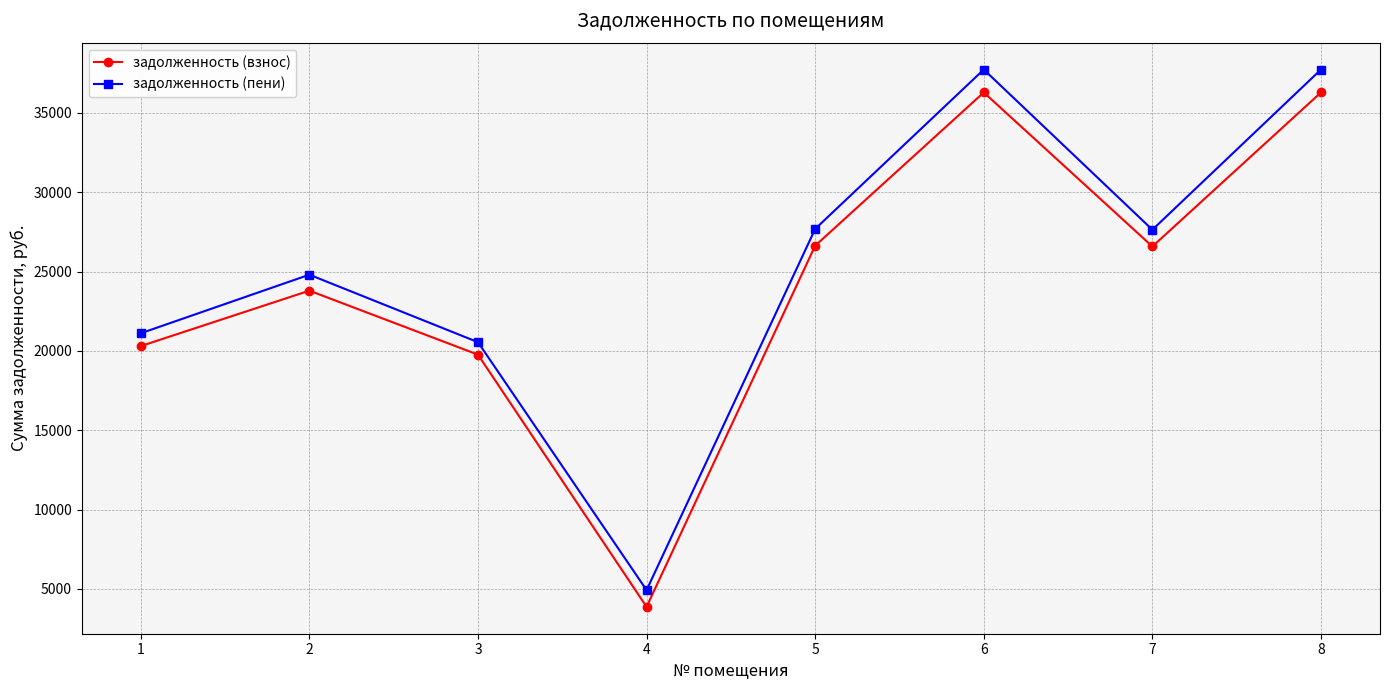

In задолженность (пени), how many points are higher than both neighbors (excluding endpoints)?

2